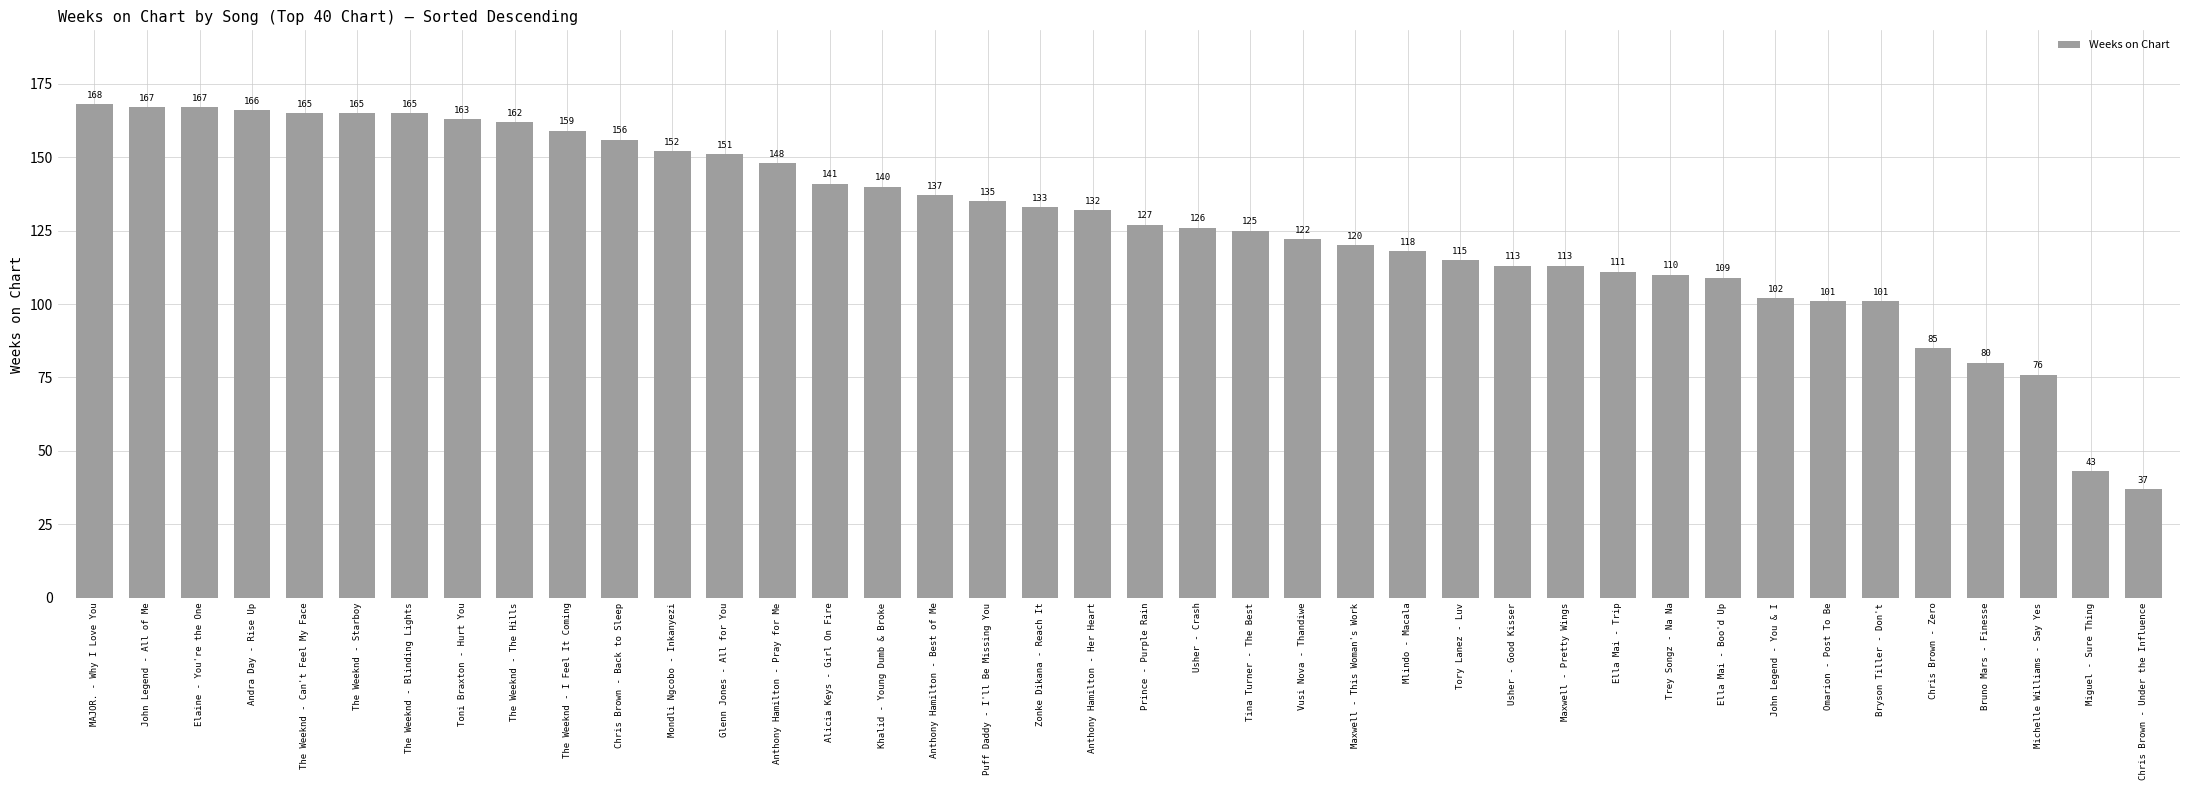

Reading left to right, what are all the values shown in this chart?

168	167	167	166	165	165	165	163	162	159	156	152	151	148	141	140	137	135	133	132	127	126	125	122	120	118	115	113	113	111	110	109	102	101	101	85	80	76	43	37